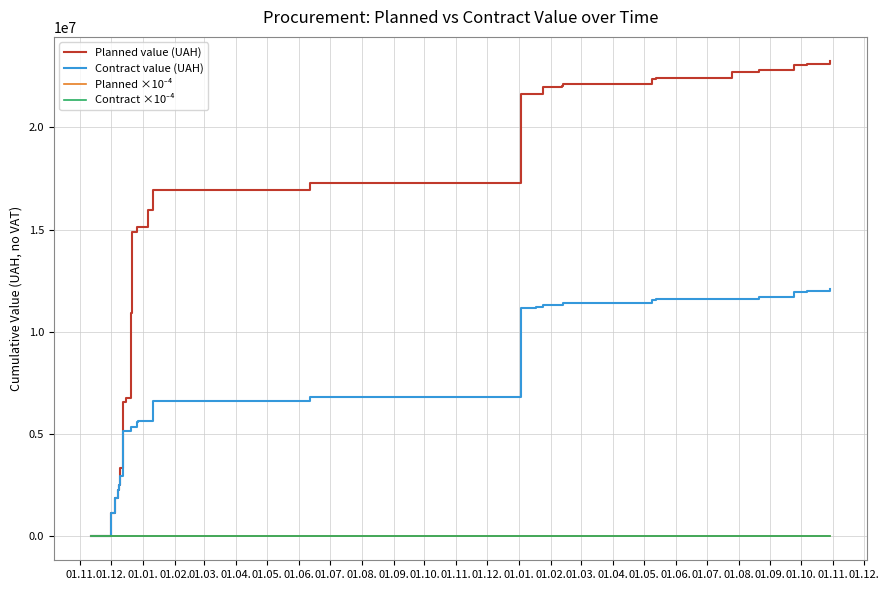

At 01.04., list the series in order from smallest to largest.

Planned ×10⁻⁴, Contract ×10⁻⁴, Contract value (UAH), Planned value (UAH)